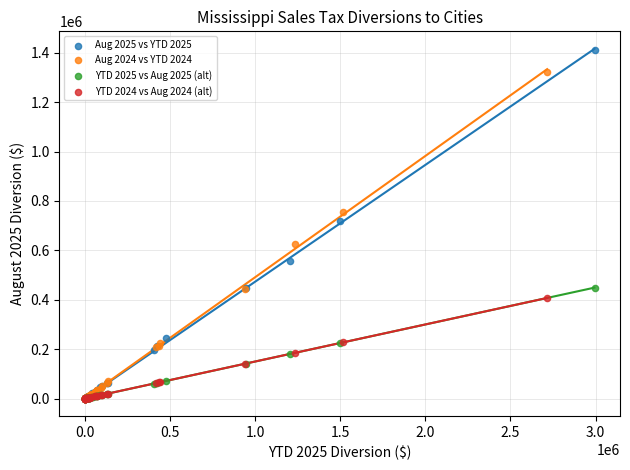

What are all the series names shown in the legend?

Aug 2025 vs YTD 2025, Aug 2024 vs YTD 2024, YTD 2025 vs Aug 2025 (alt), YTD 2024 vs Aug 2024 (alt)